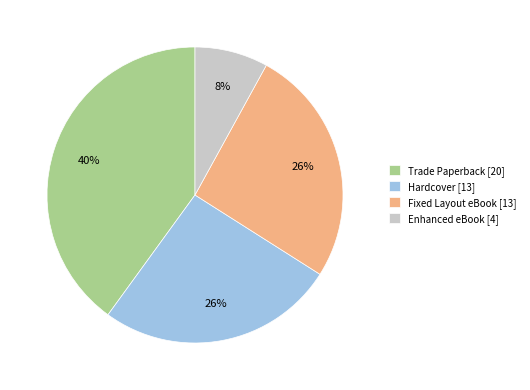

Between Fixed Layout eBook and Enhanced eBook, which is larger?

Fixed Layout eBook